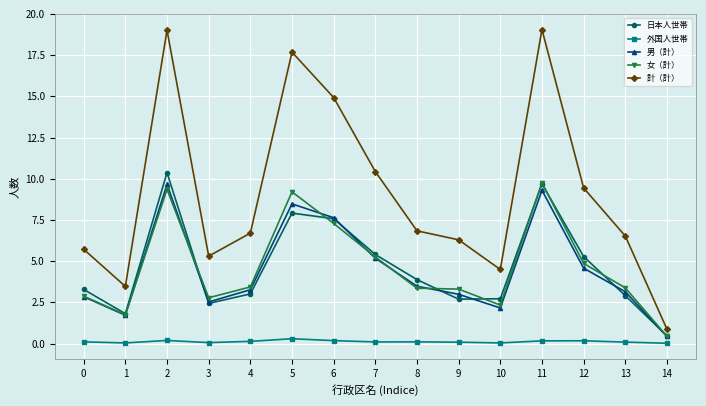

True or false: 外国人世帯 and 女（計） cross at least once.

False